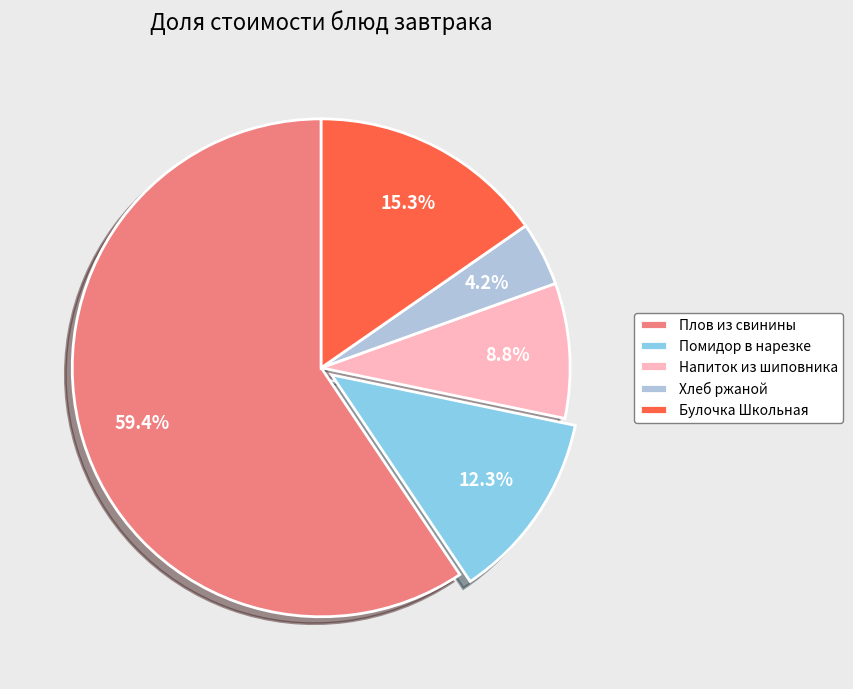

Does Плов из свинины account for over 50% of the chart?

Yes